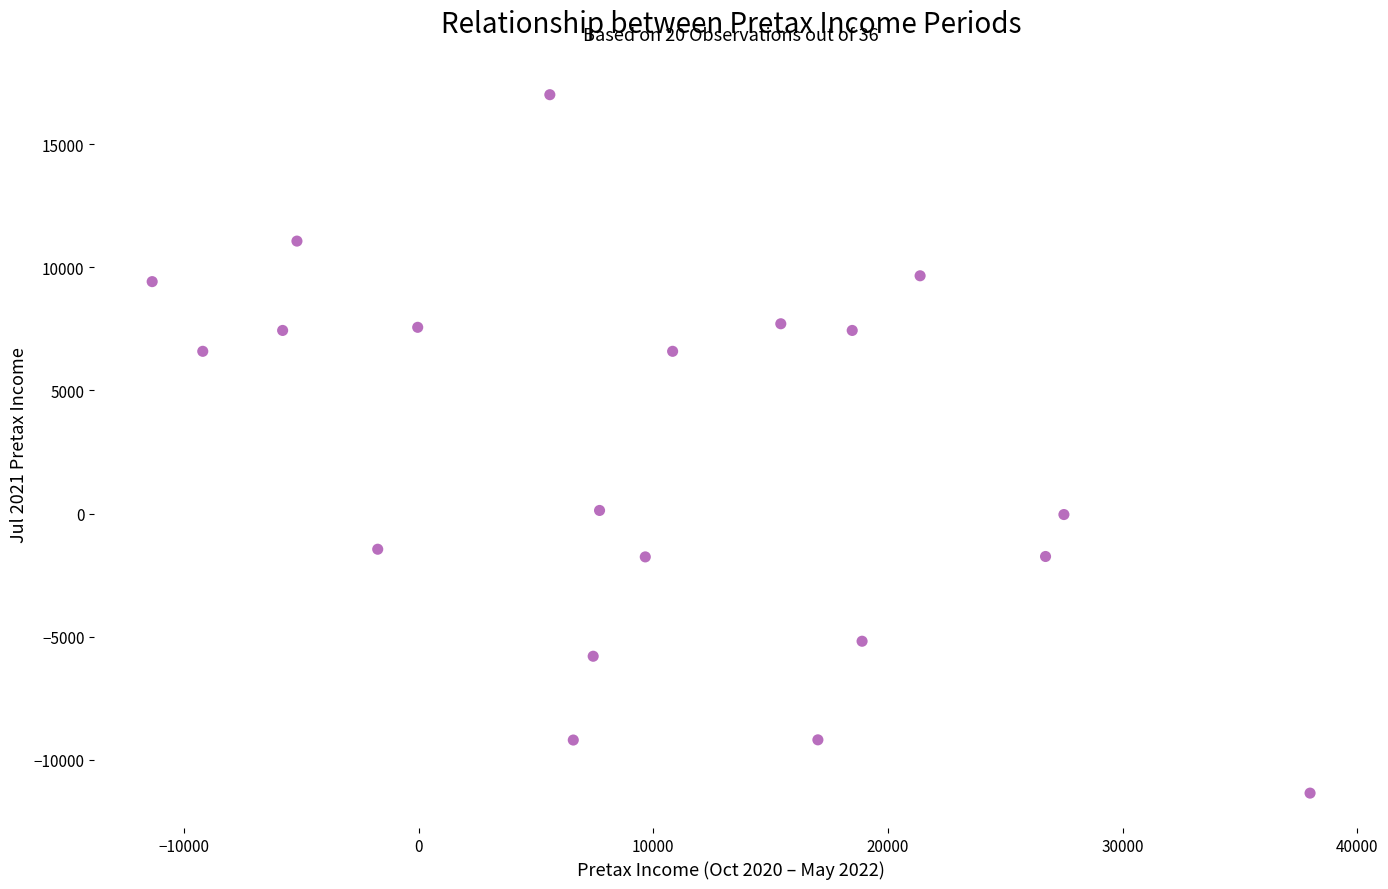

What is the range of X values (max minus min)?

49350.1